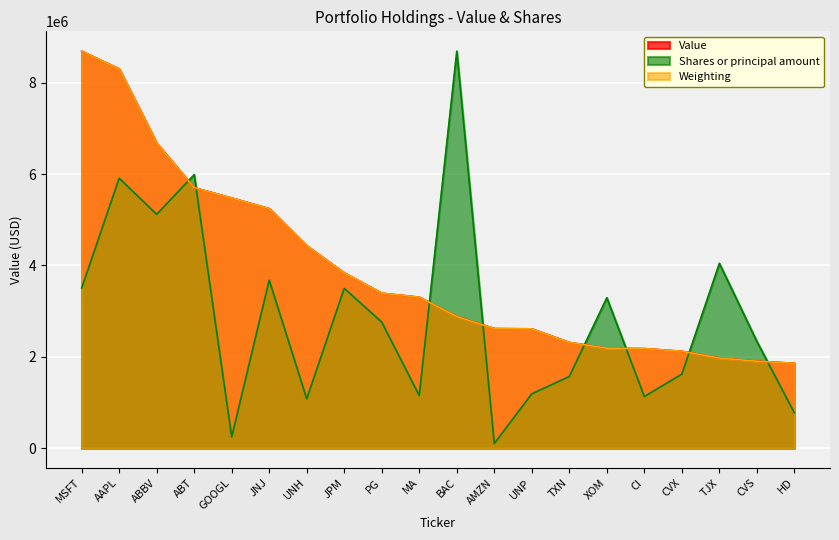

How many lines are shown in the chart?

3